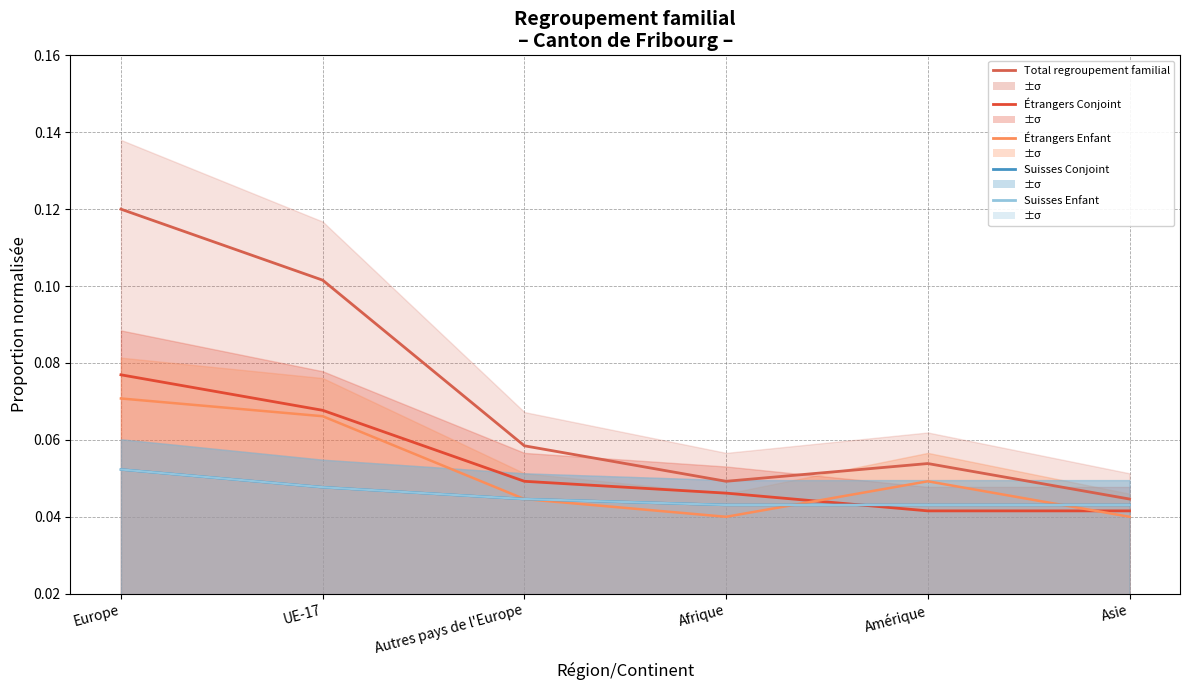

At which label is Regroupement familial d'étrangers Enfant closest to 0?

Afrique